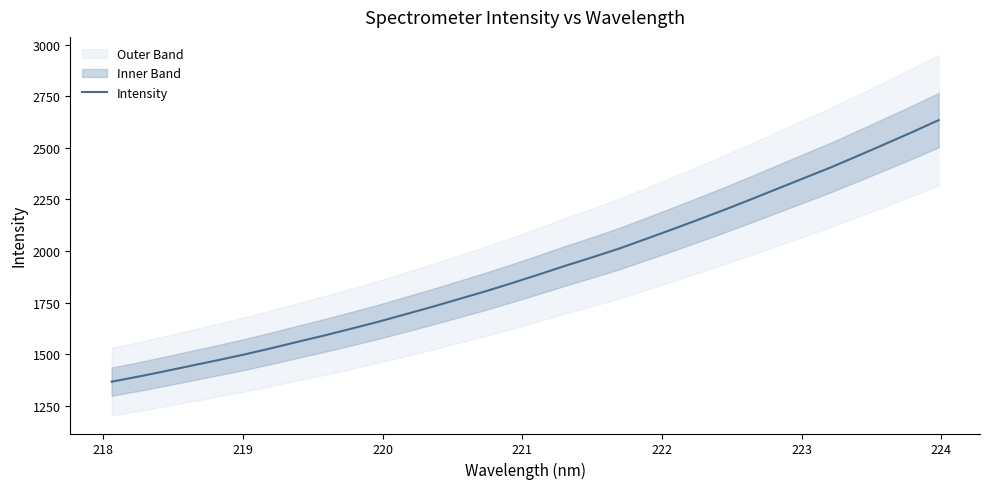

What is the average value?

1913.0